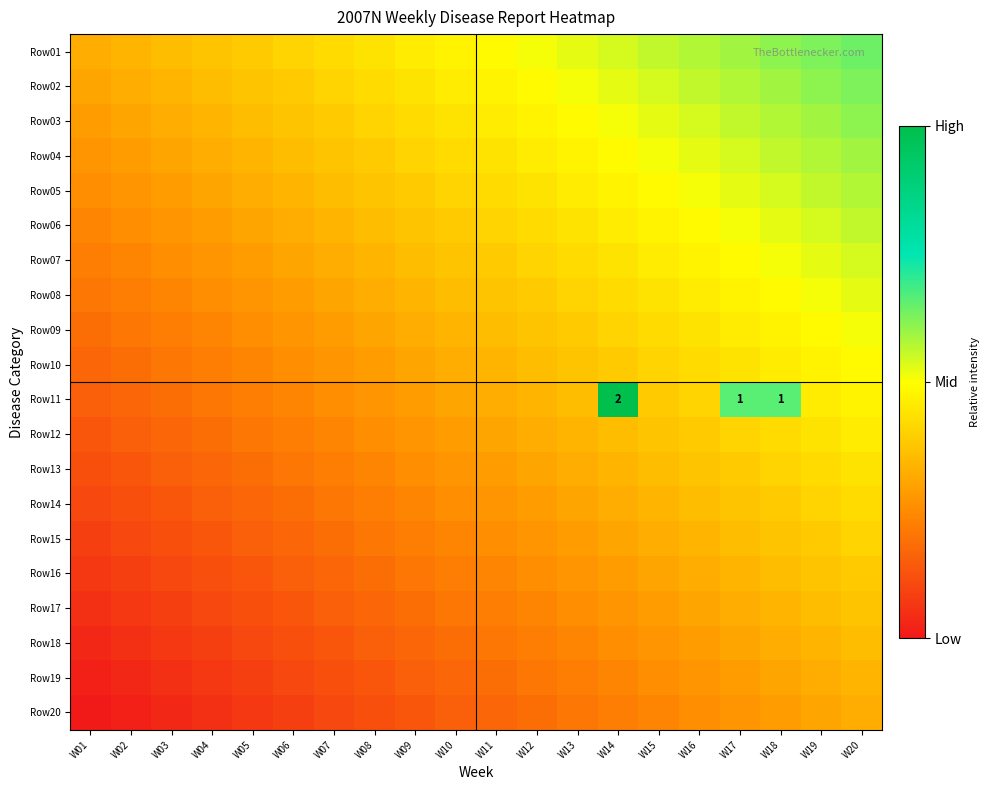

At which label does Row18 reach its minimum?

W01